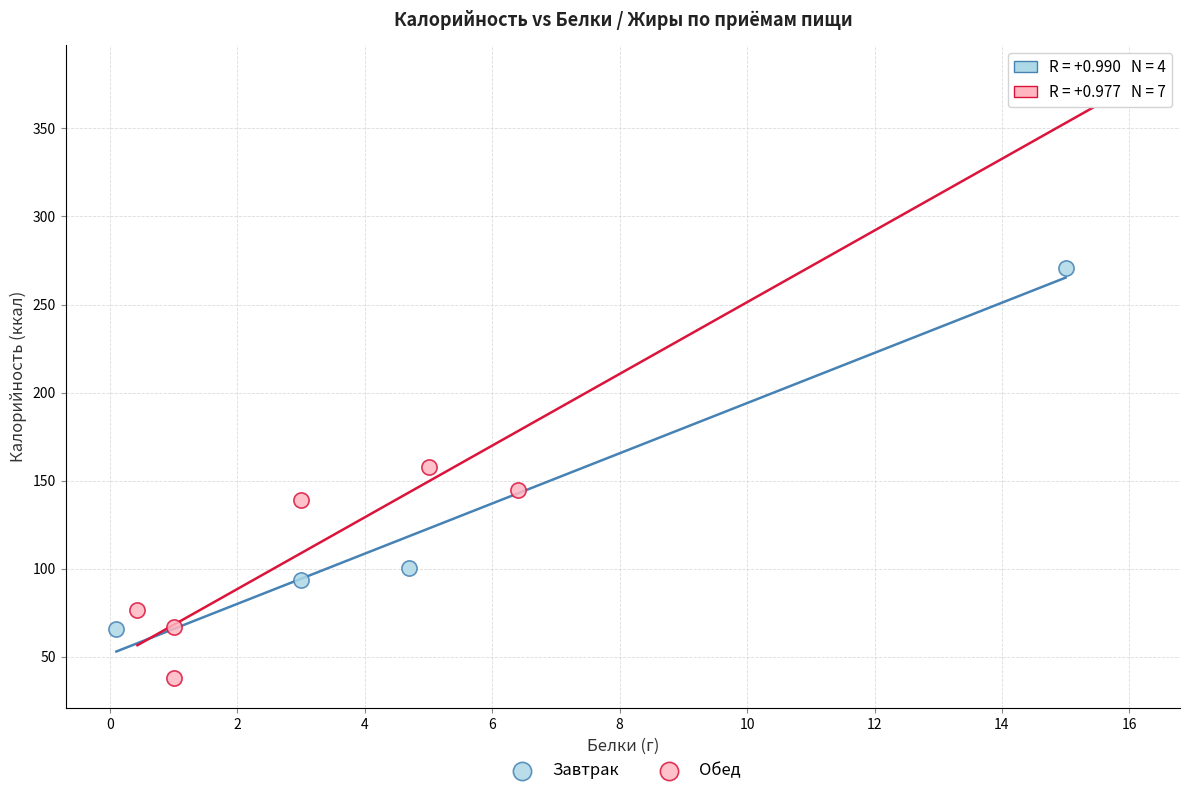

Which series has the widest spread of Y values?

Обед